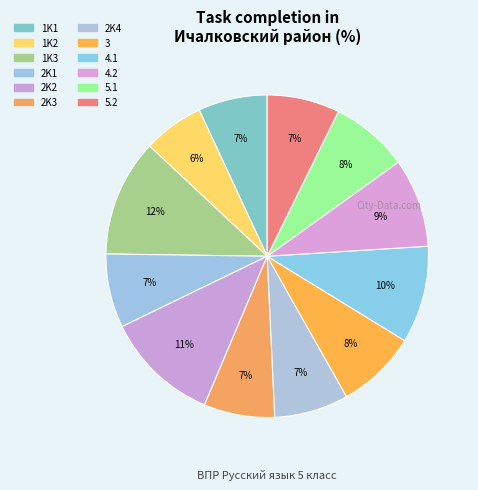

Is there a majority slice in this chart?

No